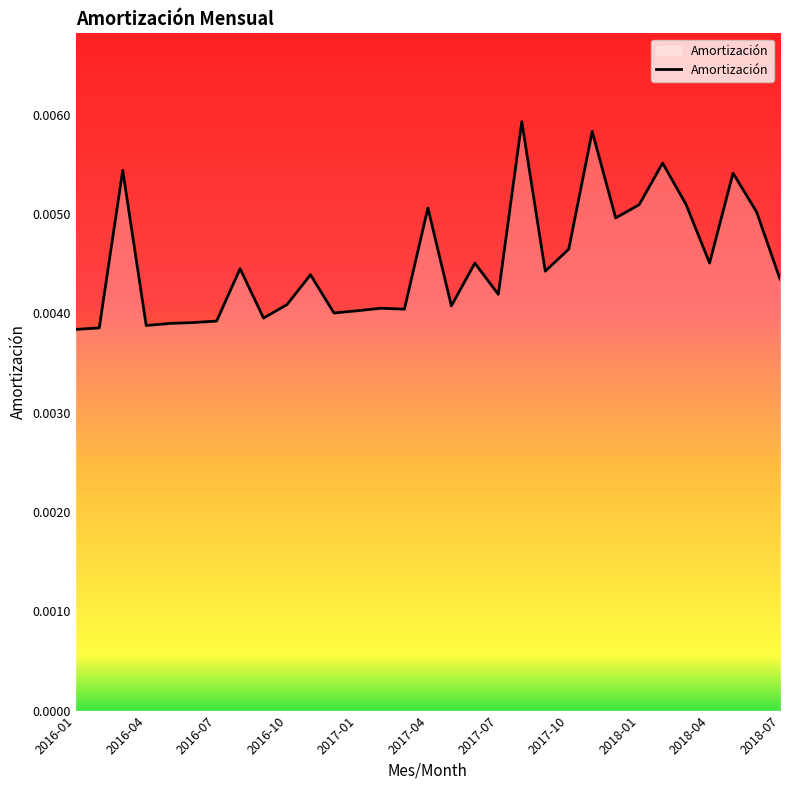

Is this an area chart (filled region under the line)?

Yes